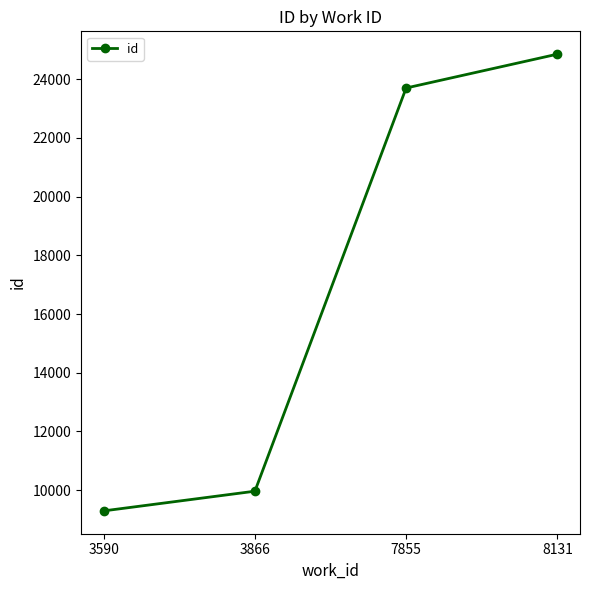

Reading left to right, extract all data points from this chart.

9295	9966	23703	24856